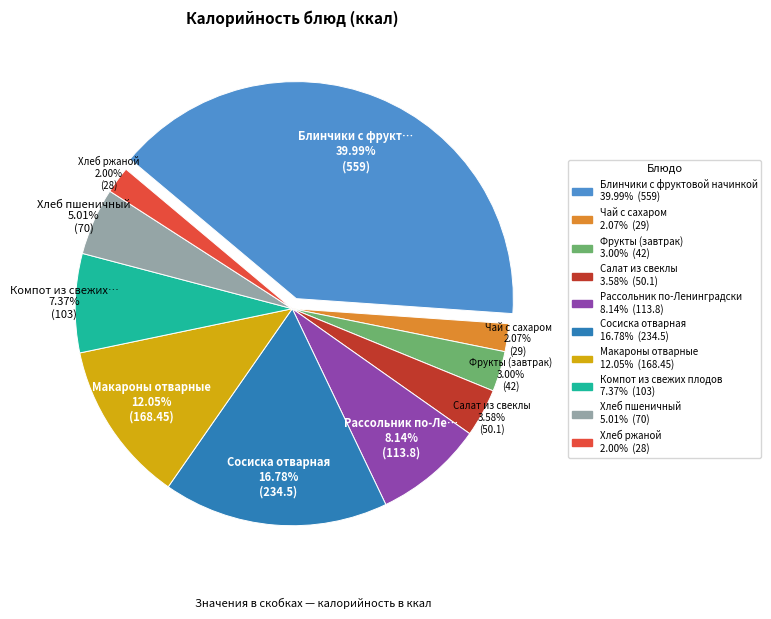

How many segments does this pie chart have?

10